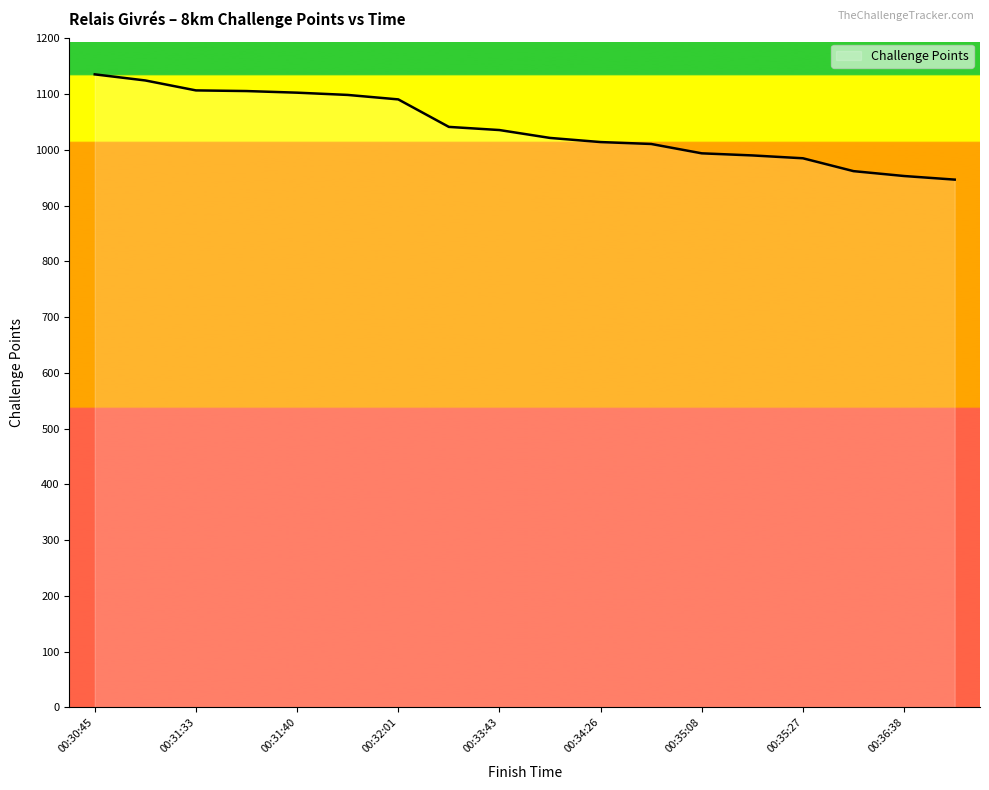

What is the difference between the maximum and minimum values?

188.8